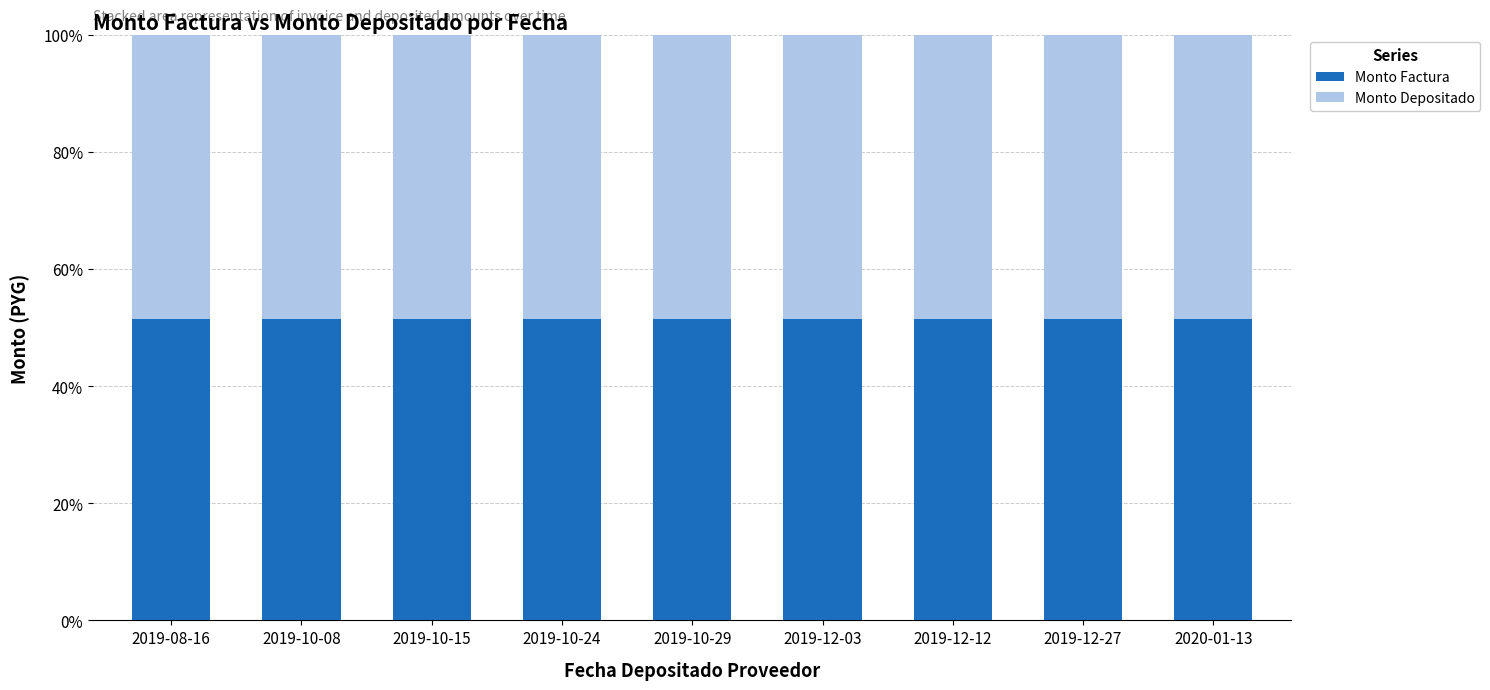

How many bars are there in total?

9